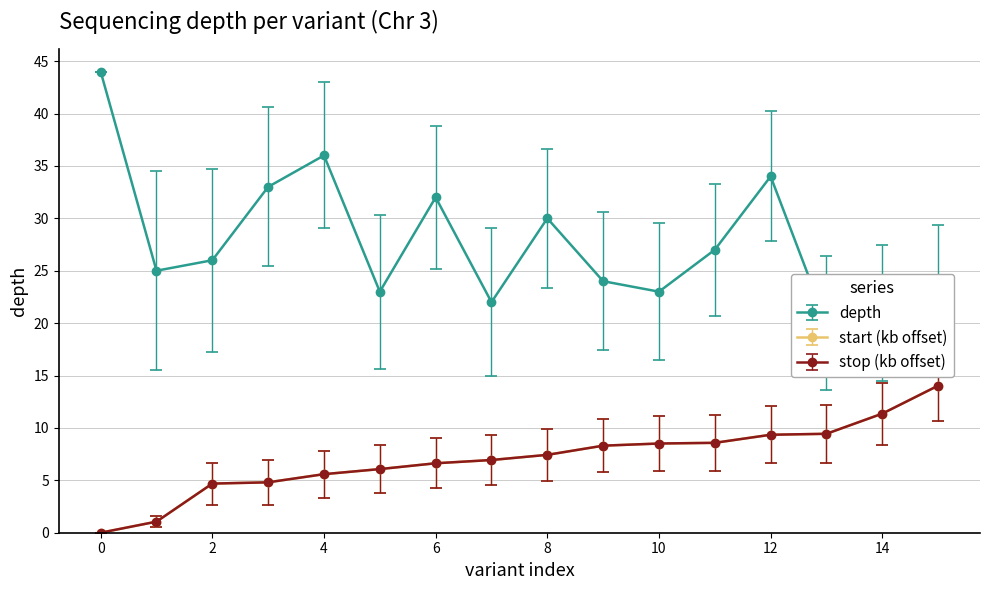

True or false: stop has a value of 7.5 at 112394241.

False